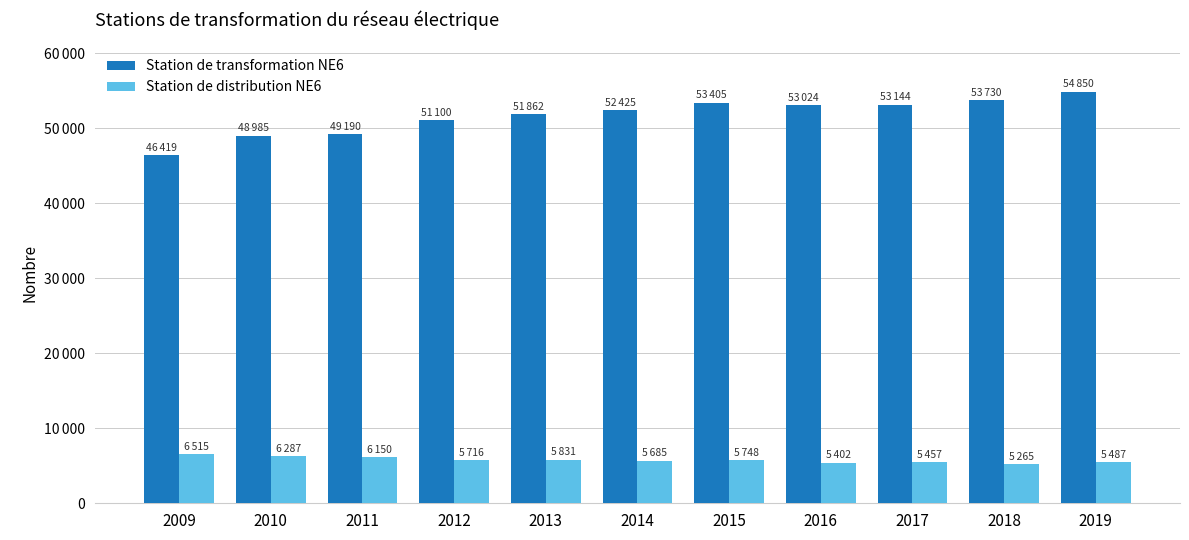

Does the chart contain any negative values?

No